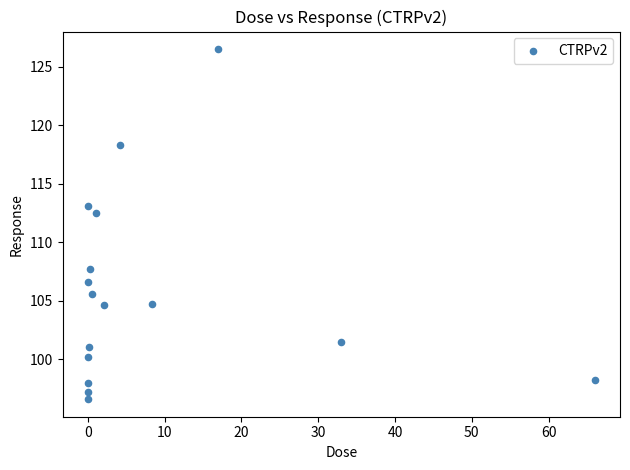

What Y value in the scatter plot is closest to 111?

112.5